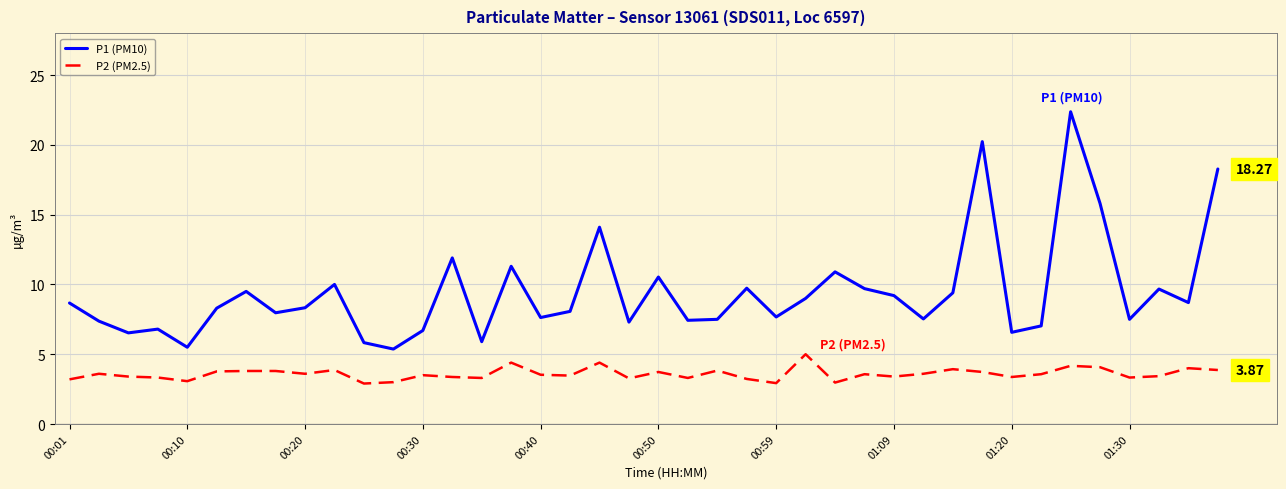

Which series has the widest spread of values?

P1 (PM10)